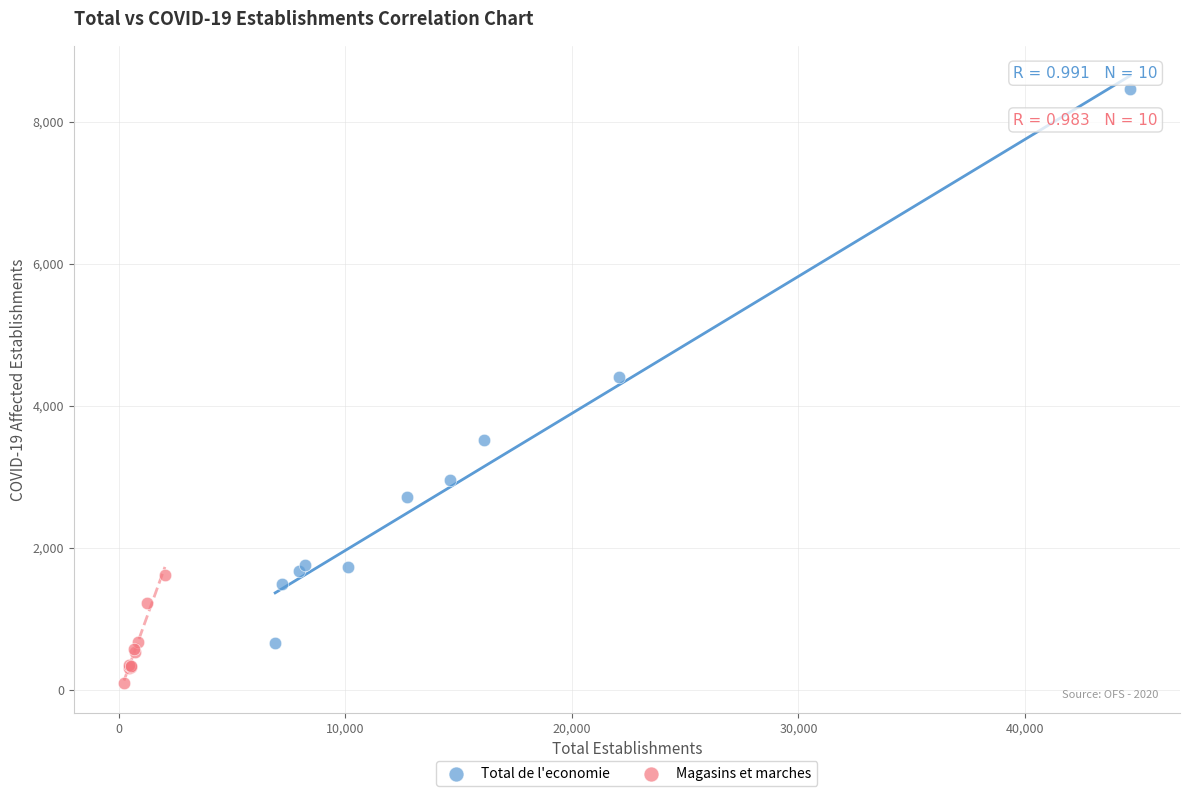

Which series reaches the minimum Y coordinate?

Magasins et marches